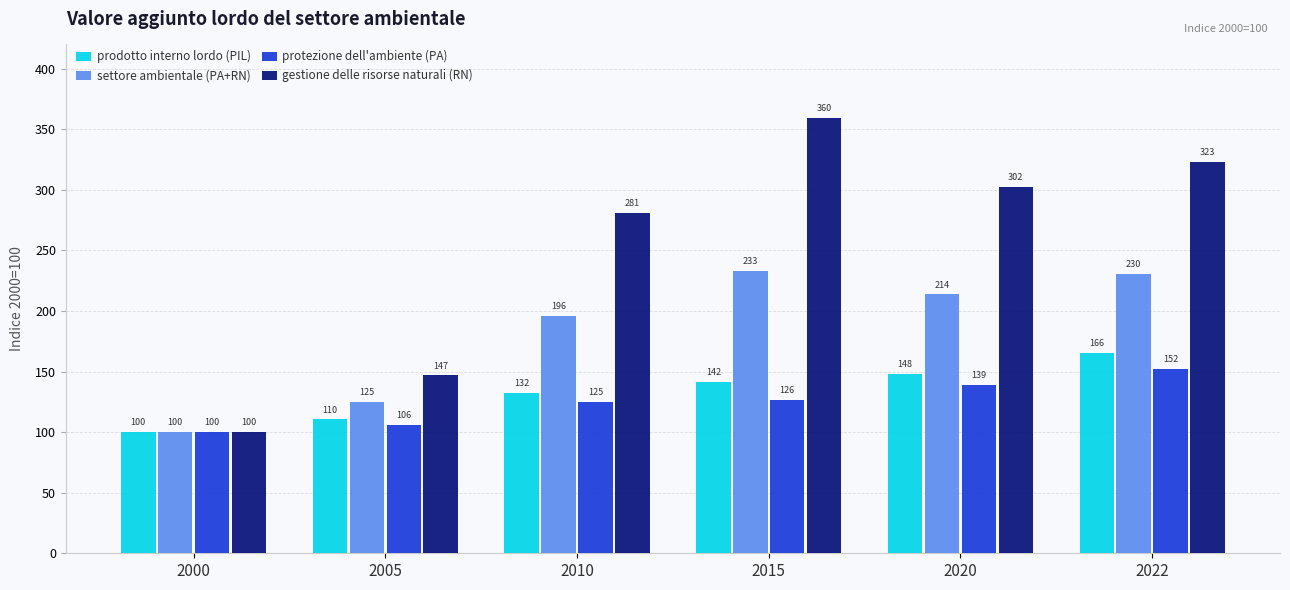

How many groups of bars are there?

6